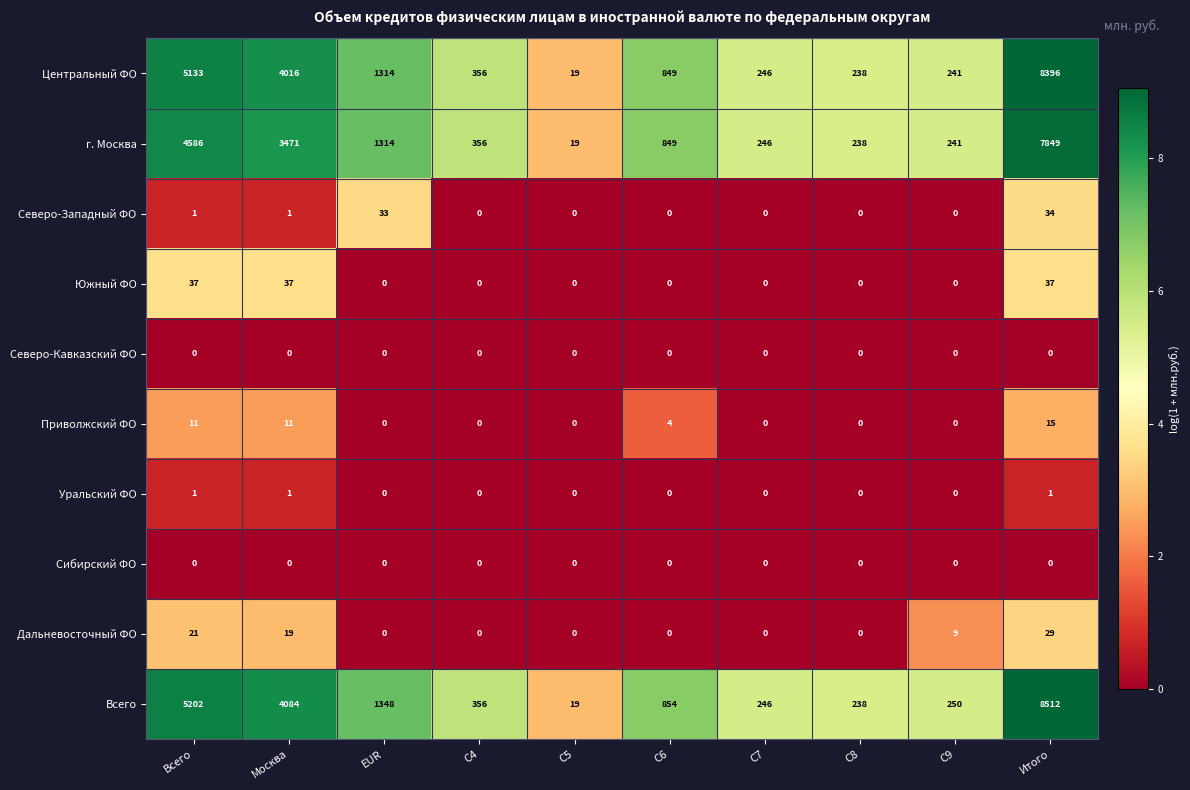

Which series has the widest spread of values?

Всего